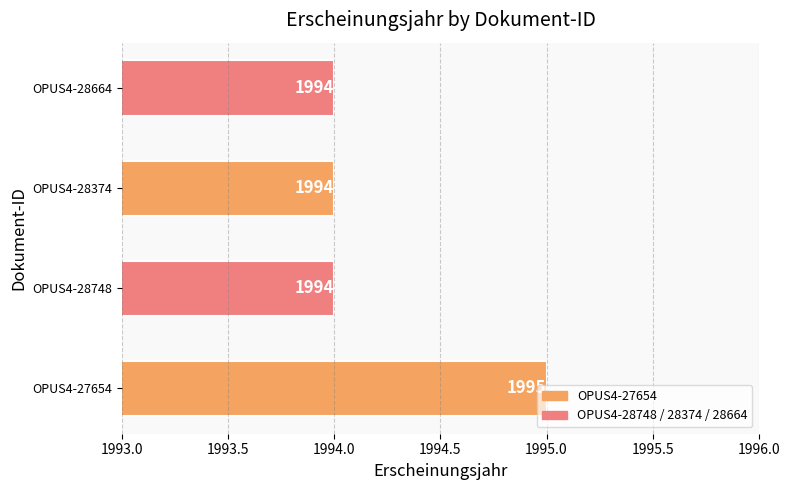

Are the bars horizontal?

Yes